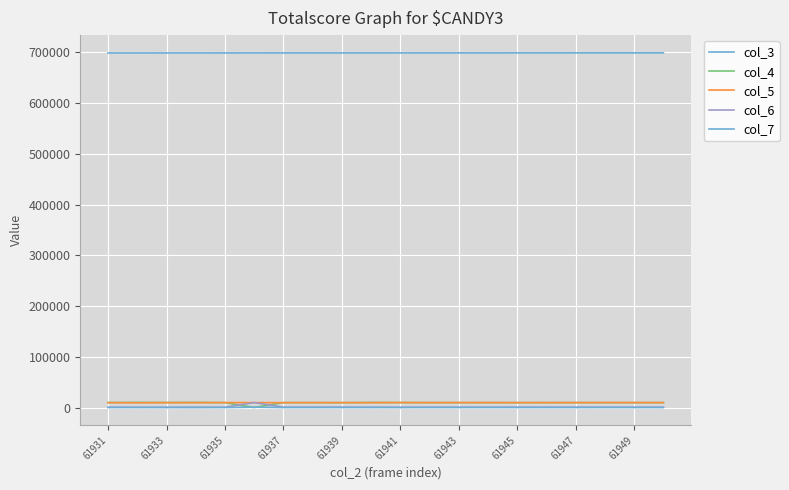

Is this an area chart (filled region under the line)?

No